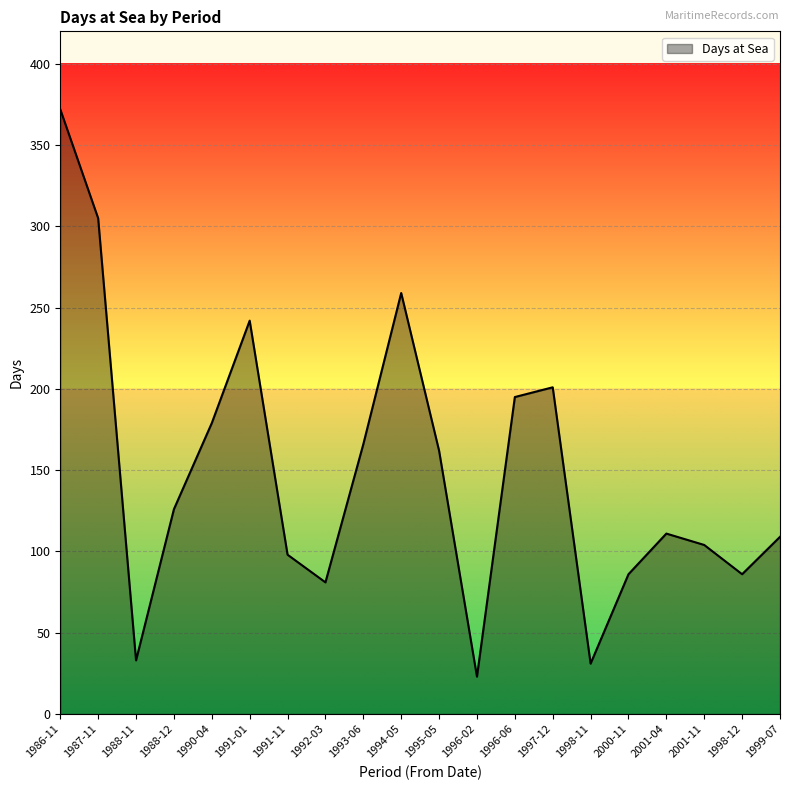

What position from the right is 1991-11?

14